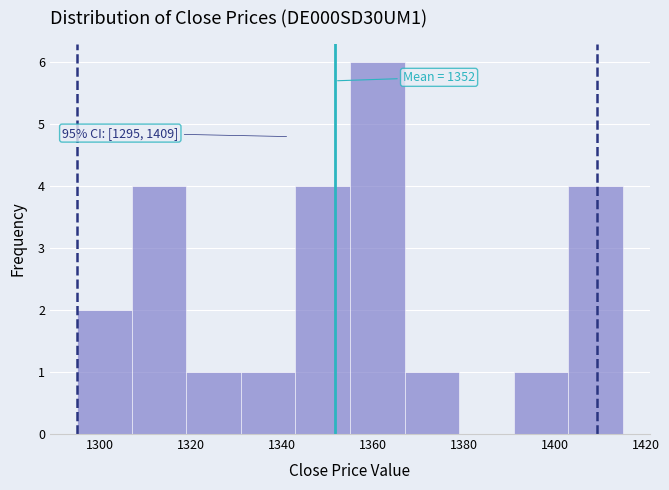

Which range on the x-axis has the tallest bar?

1355 to 1367